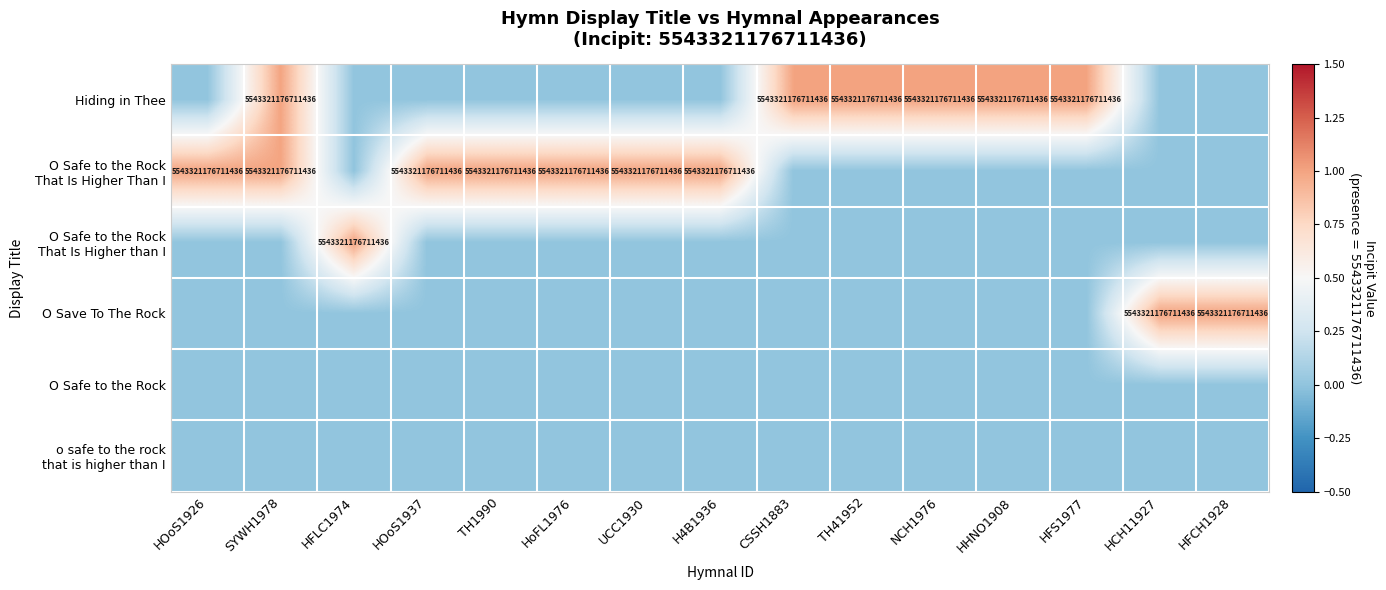

At how many categories does at least one series exceed 0?

15